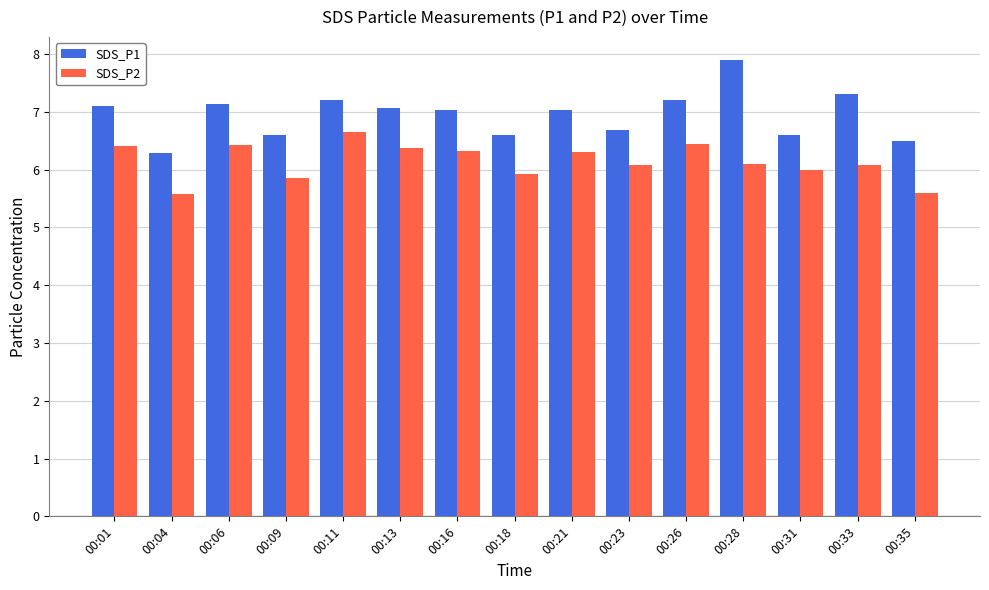

What is the spread (max minus min) of values at 00:13?

0.7